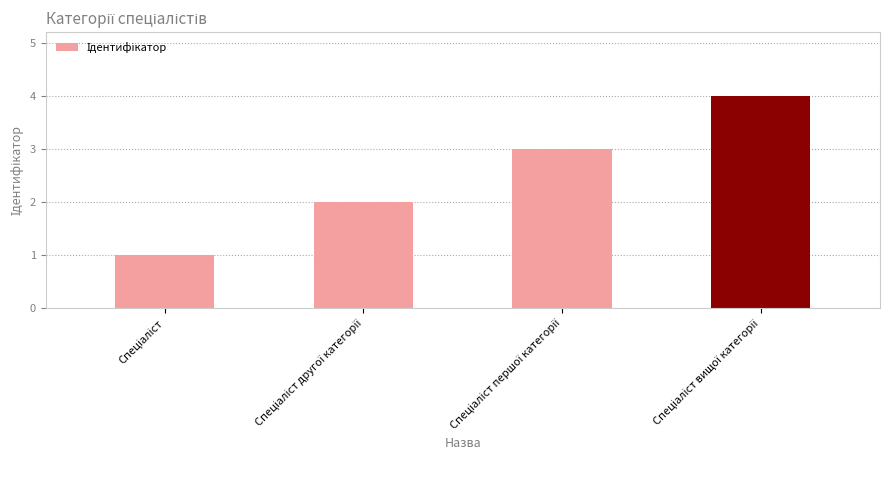

What is the greatest value displayed?

4